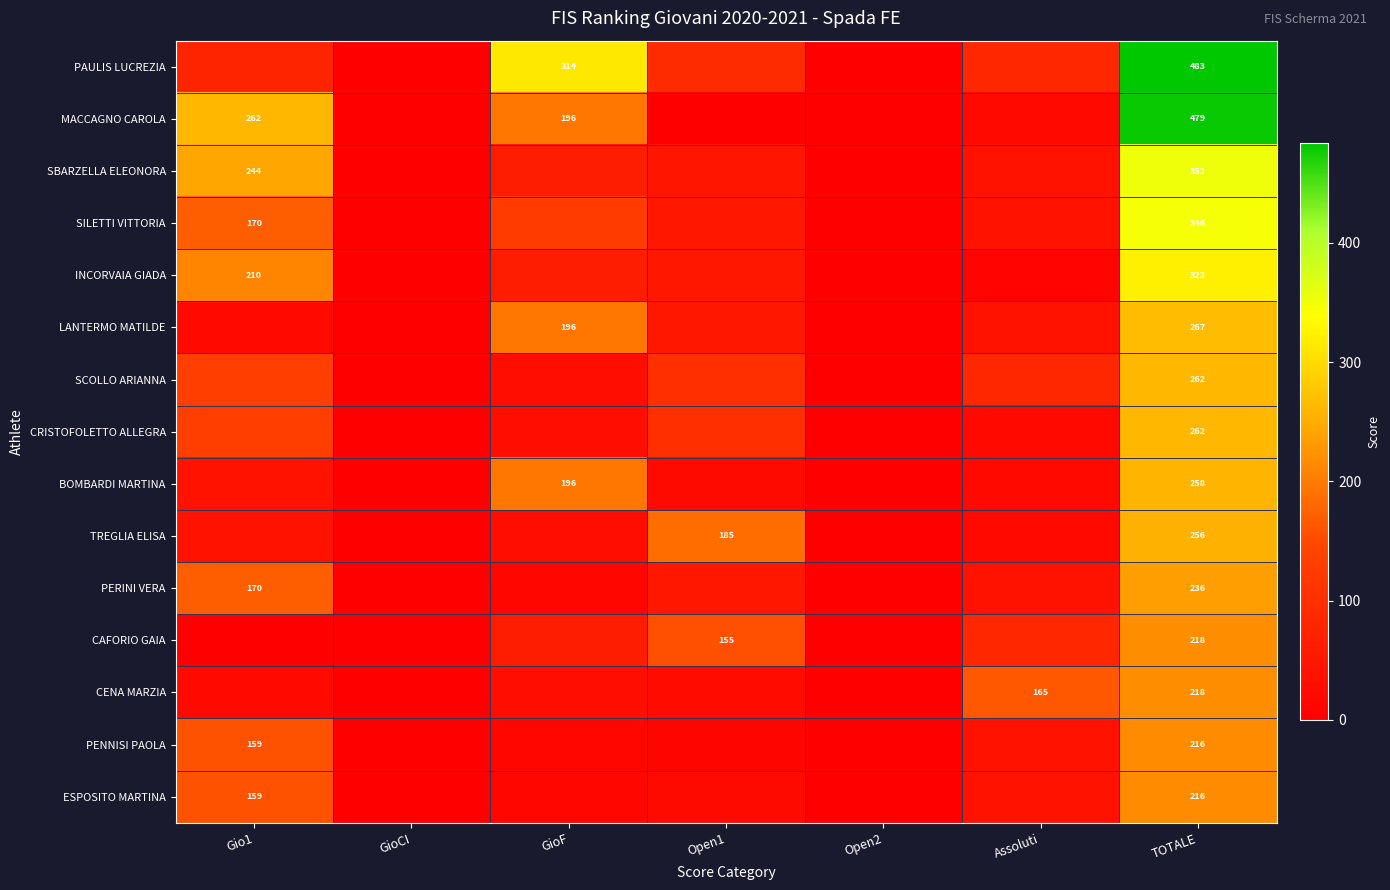

The value of INCORVAIA GIADA at Open2 is 0.0. True or false?

True